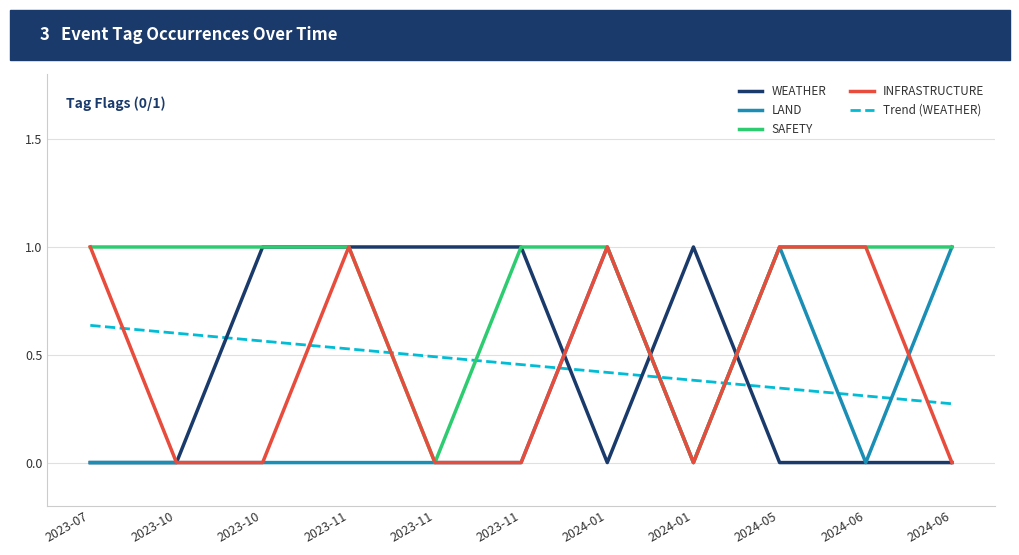

Does the chart display data point markers on the line(s)?

No